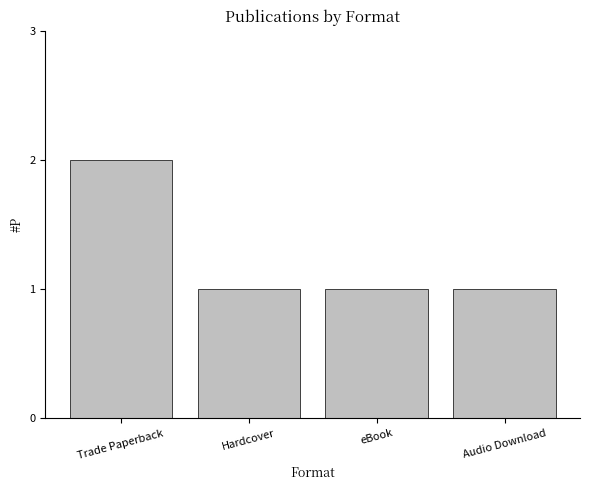

What is the label of the 1st bar from the left?

Trade Paperback